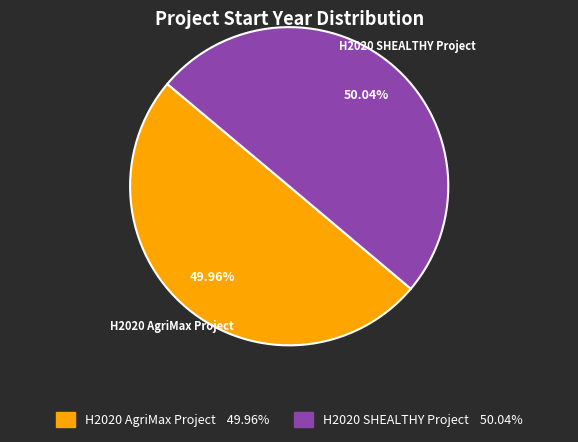

How many segments does this pie chart have?

2